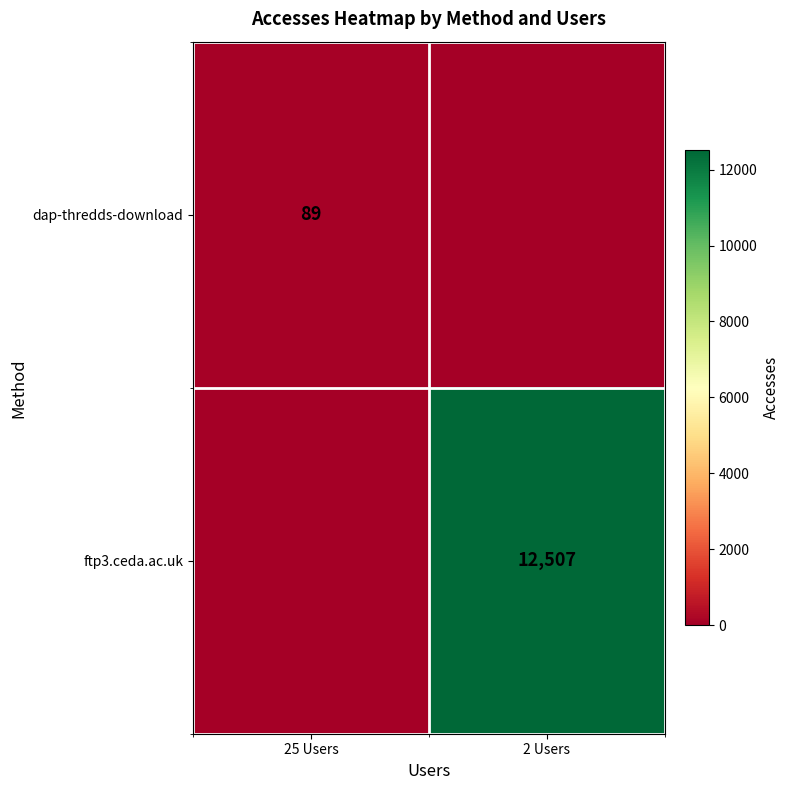

Is it true that dap-thredds-download equals 89 at 25 Users?

True